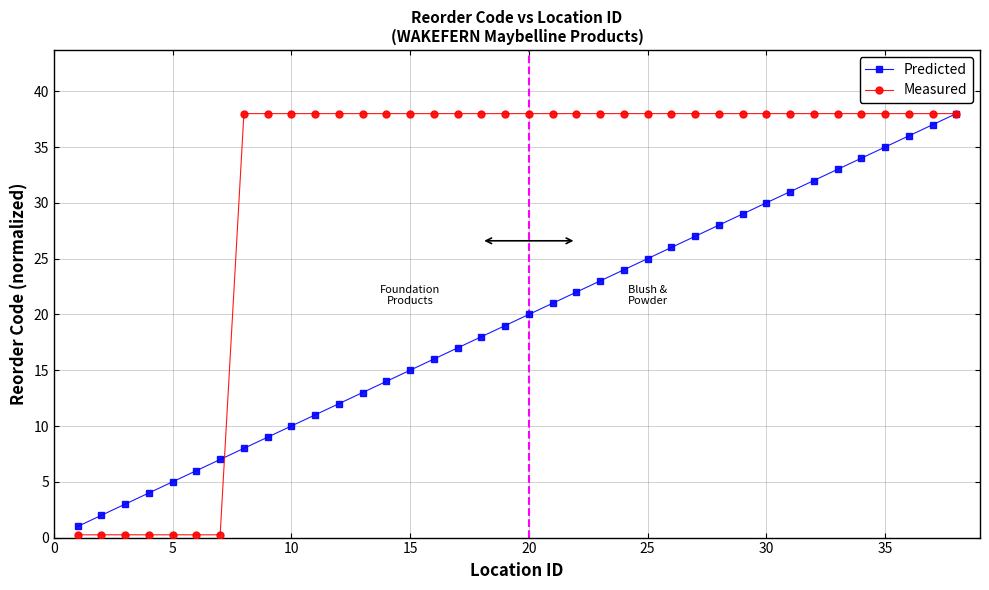

What is the value of the Measured point at the 22nd from the left?

38.0